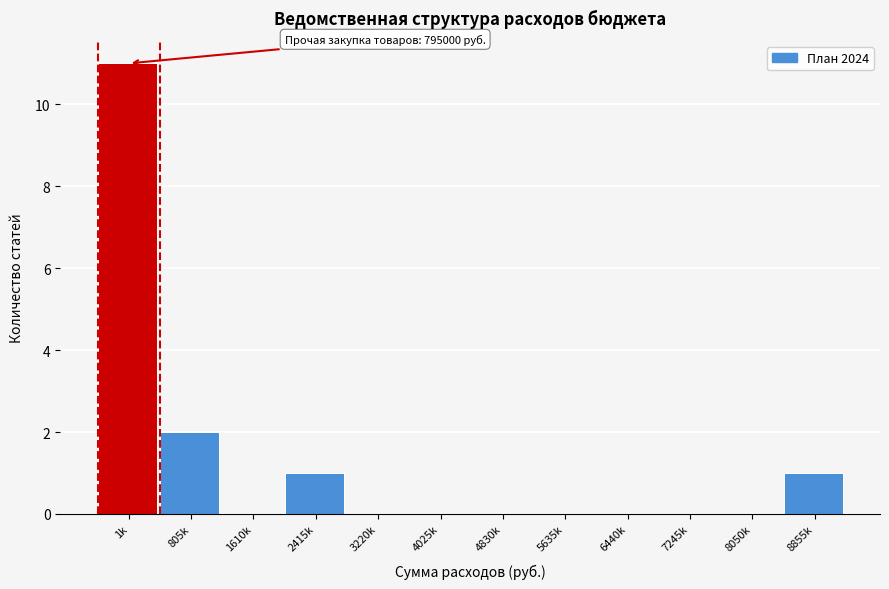

Reading left to right, transcribe all the data shown in this chart.

1k=11	805k=2	1610k=0	2415k=1	3220k=0	4025k=0	4830k=0	5635k=0	6440k=0	7245k=0	8050k=0	8855k=1